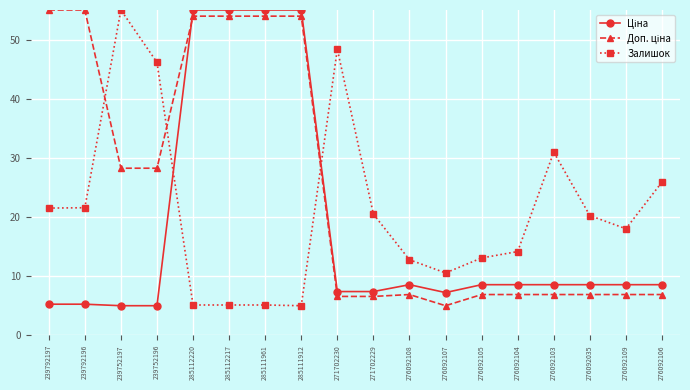

True or false: Залишок has a value of 29.3 at 276092109.

False